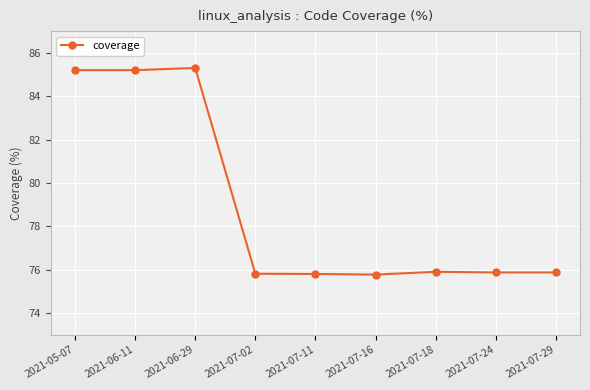

What is the value of the 9th point from the left?

75.9